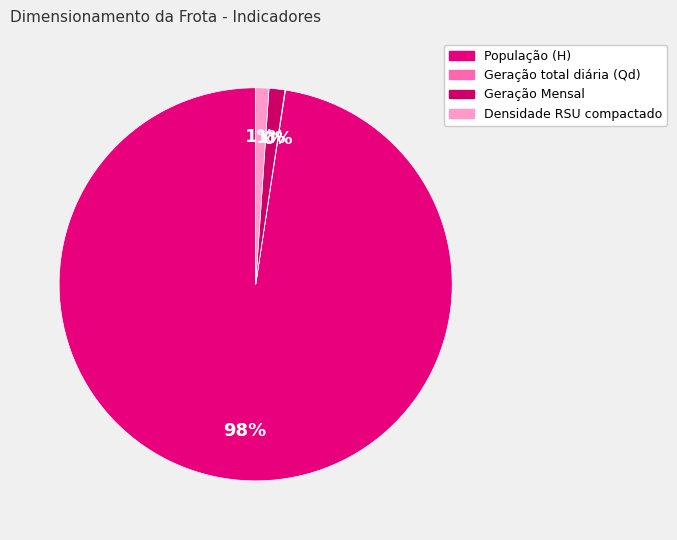

Which has a higher value, Densidade RSU compactado or População (H)?

População (H)